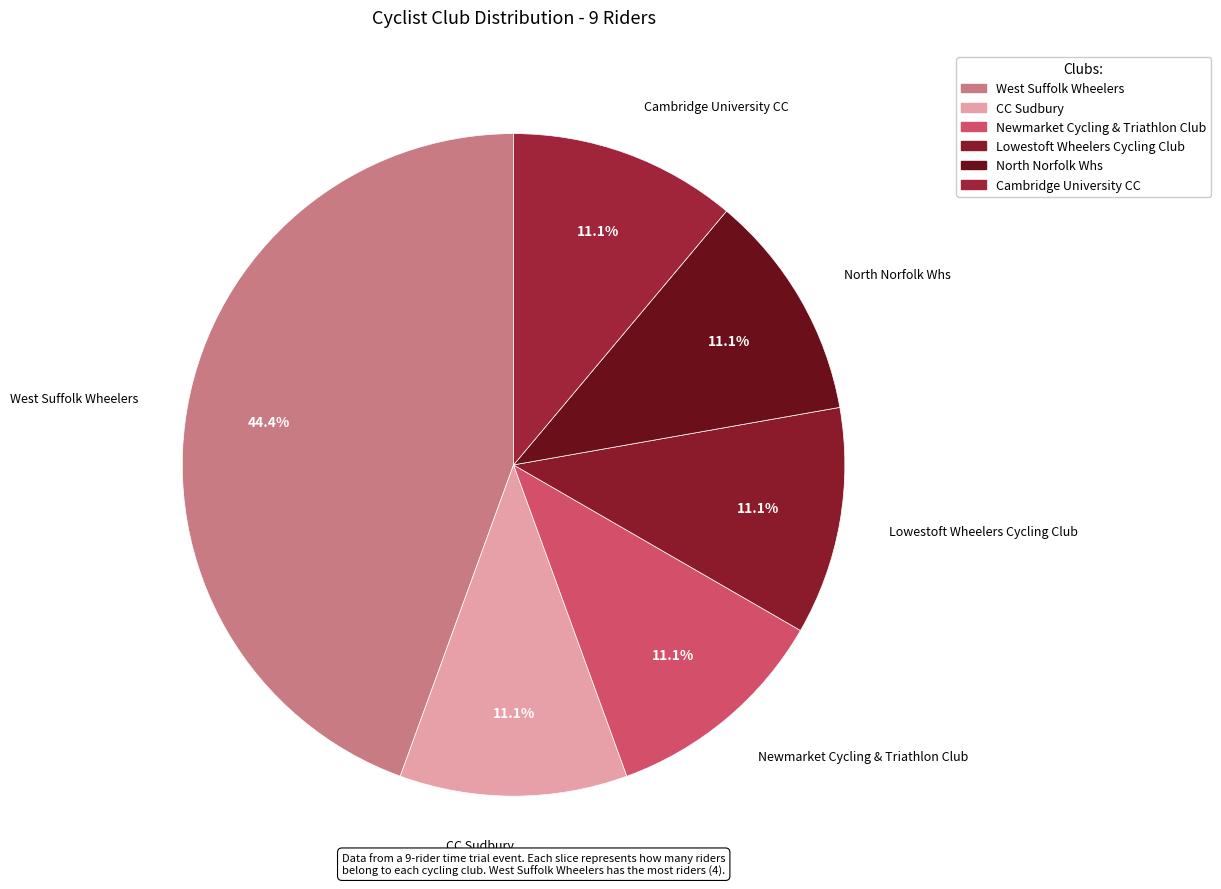

What is the ratio of the value at Cambridge University CC to the value at North Norfolk Whs?

1.0